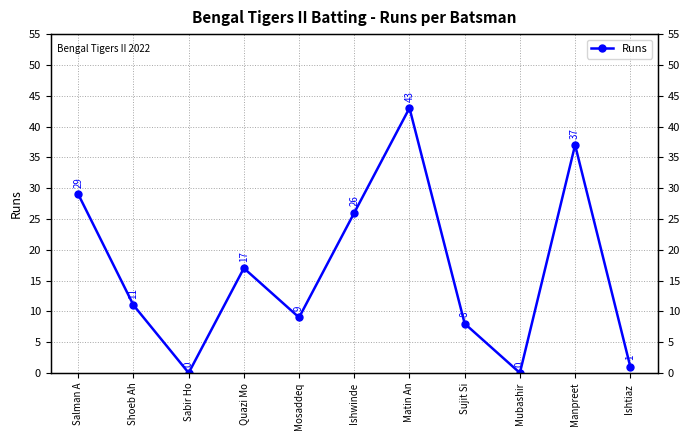

What is the average value?

16